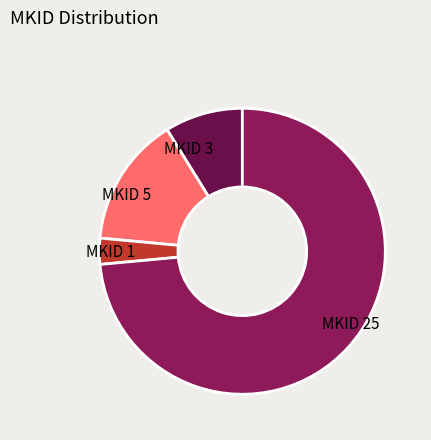

How many segments does this pie chart have?

4